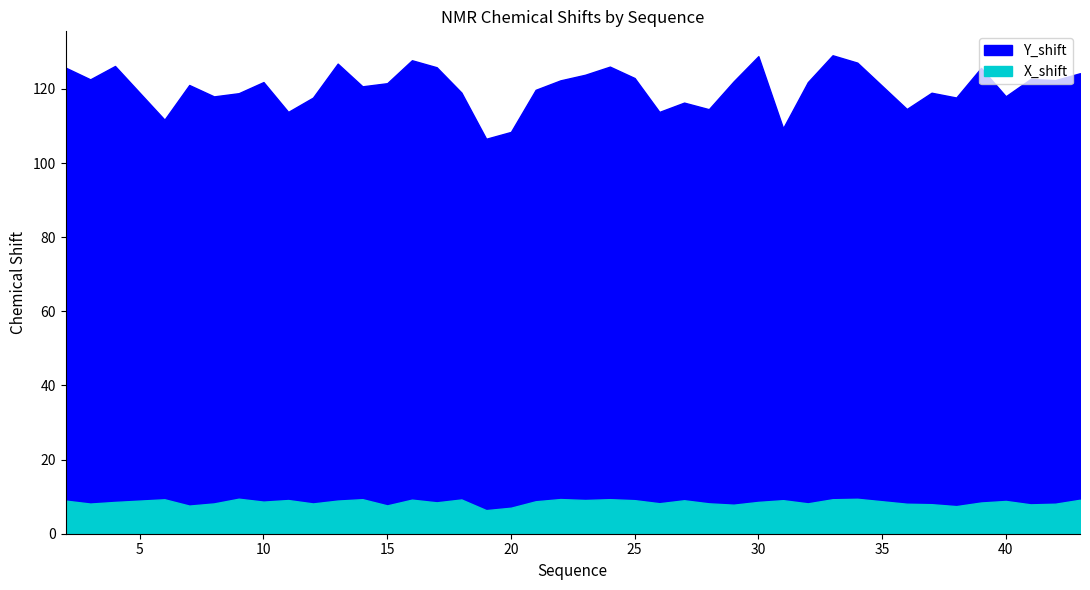

At which label does Y_shift reach its minimum?

19